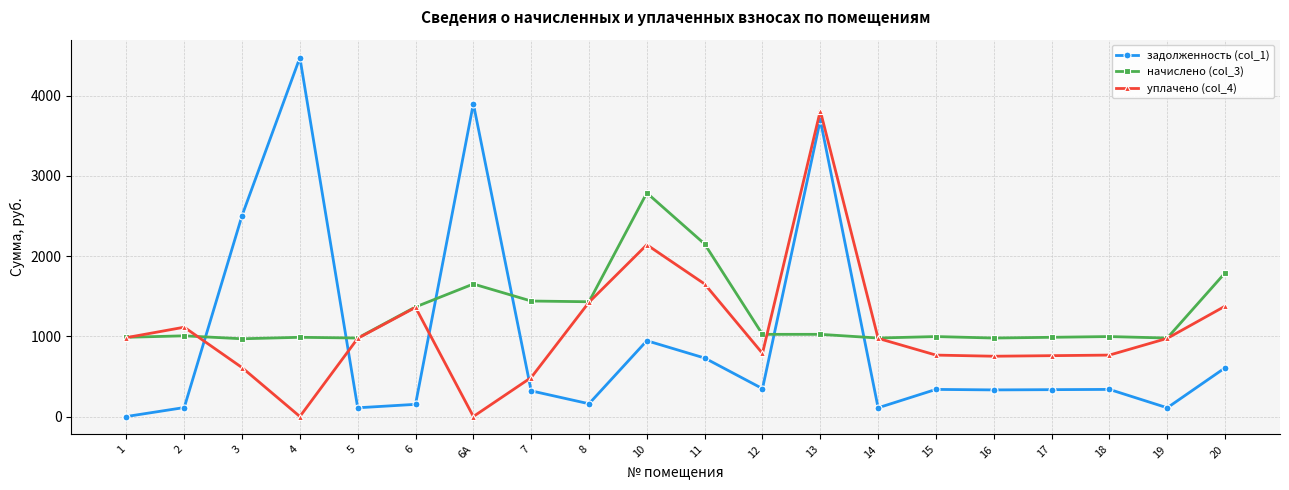

What is the highest value of the начислено (col_3) series?

2788.7